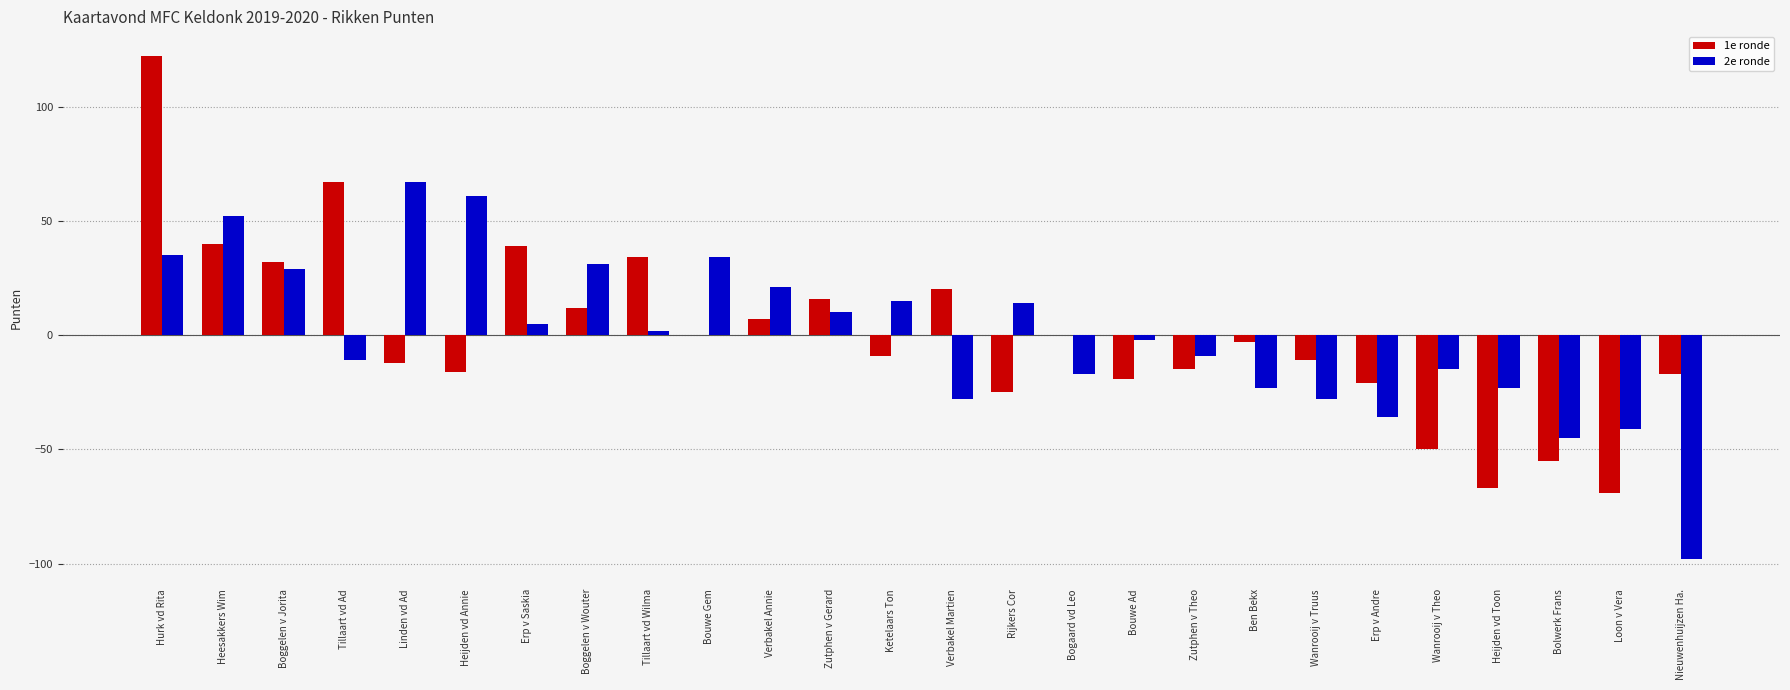

Reading right to left, what are all the values shown in this chart?

1e ronde: Nieuwenhuijzen Ha.=-17	Loon v Vera=-69	Bolwerk Frans=-55	Heijden vd Toon=-67	Wanrooij v Theo=-50	Erp v Andre=-21	Wanrooij v Truus=-11	Ben Bekx=-3	Zutphen v Theo=-15	Bouwe Ad=-19	Bogaard vd Leo=0	Rijkers Cor=-25	Verbakel Martien=20	Ketelaars Ton=-9	Zutphen v Gerard=16	Verbakel Annie=7	Bouwe Gem=0	Tillaart vd Wilma=34	Boggelen v Wouter=12	Erp v Saskia=39	Heijden vd Annie=-16	Linden vd Ad=-12	Tillaart vd Ad=67	Boggelen v Jorita=32	Heesakkers Wim=40	Hurk vd Rita=122
2e ronde: Nieuwenhuijzen Ha.=-98	Loon v Vera=-41	Bolwerk Frans=-45	Heijden vd Toon=-23	Wanrooij v Theo=-15	Erp v Andre=-36	Wanrooij v Truus=-28	Ben Bekx=-23	Zutphen v Theo=-9	Bouwe Ad=-2	Bogaard vd Leo=-17	Rijkers Cor=14	Verbakel Martien=-28	Ketelaars Ton=15	Zutphen v Gerard=10	Verbakel Annie=21	Bouwe Gem=34	Tillaart vd Wilma=2	Boggelen v Wouter=31	Erp v Saskia=5	Heijden vd Annie=61	Linden vd Ad=67	Tillaart vd Ad=-11	Boggelen v Jorita=29	Heesakkers Wim=52	Hurk vd Rita=35